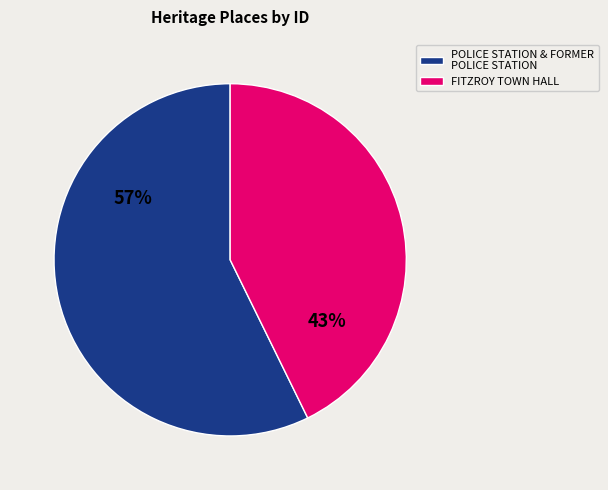

Is there a majority slice in this chart?

Yes